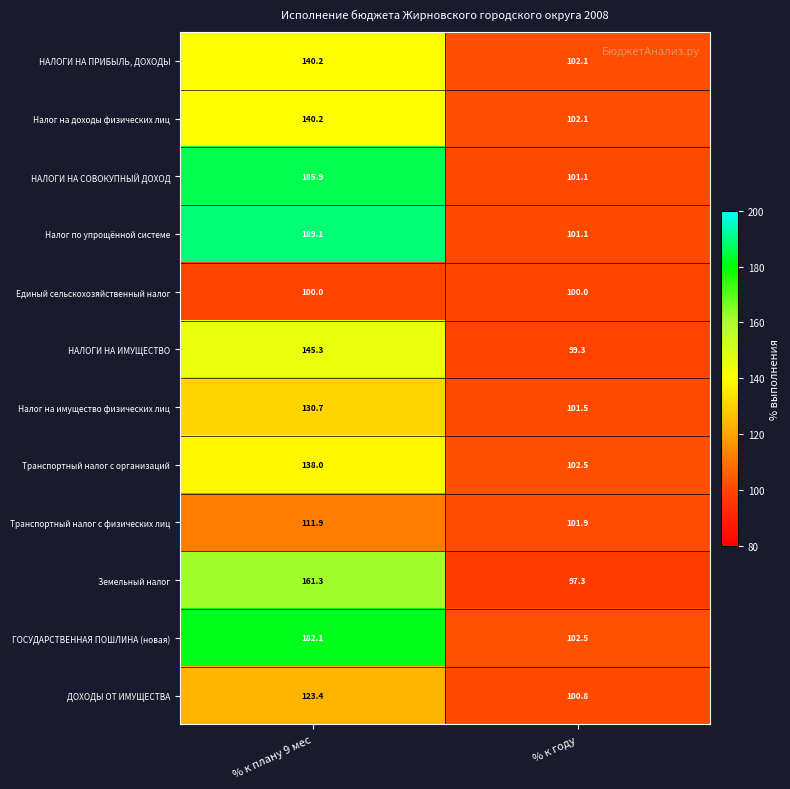

Count the number of categories in the chart.

2